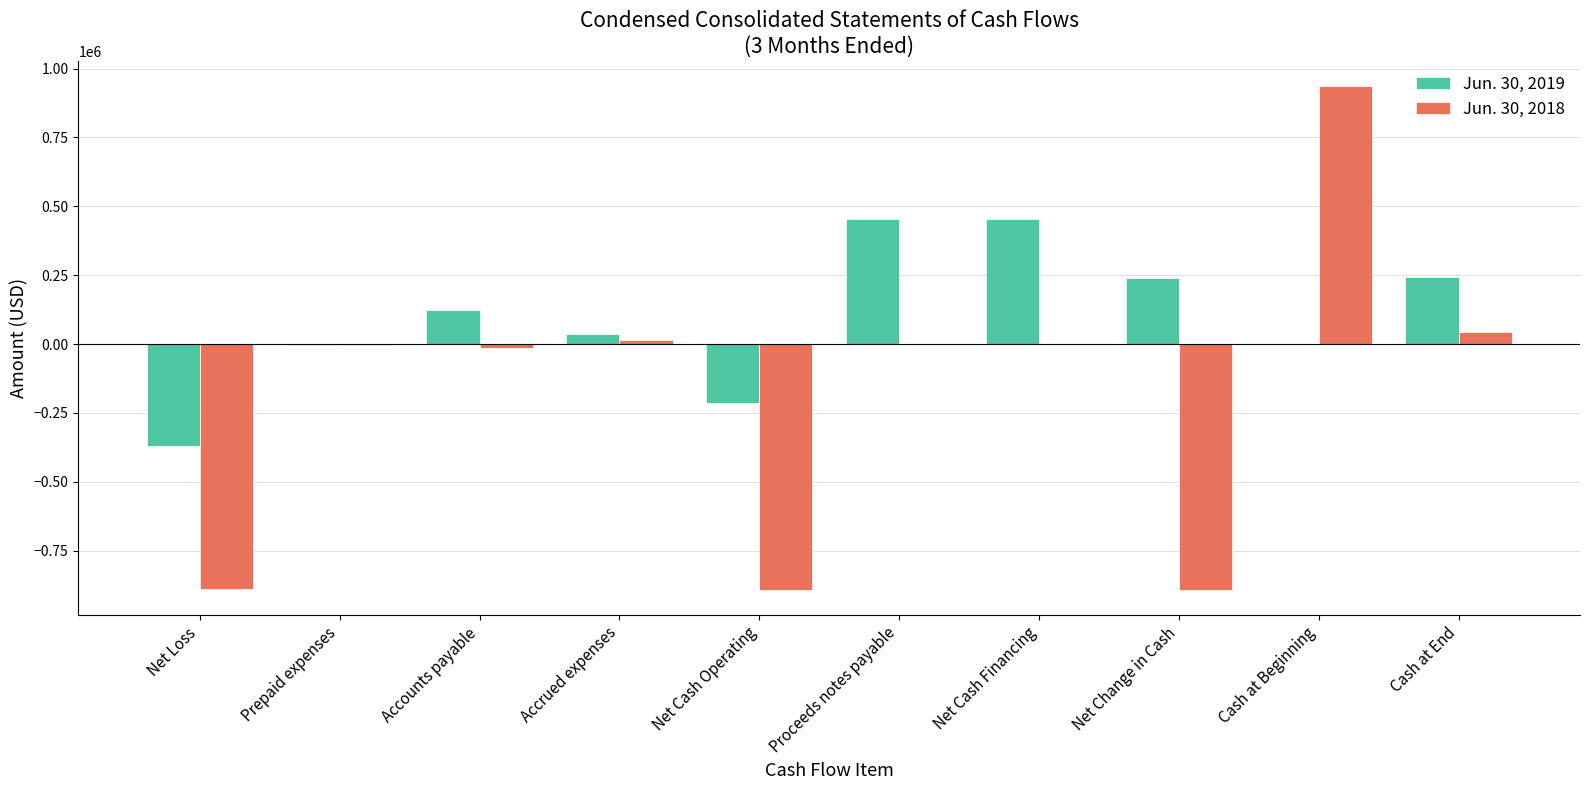

True or false: Jun. 30, 2019 has a value of 123995 at Accounts payable.

True